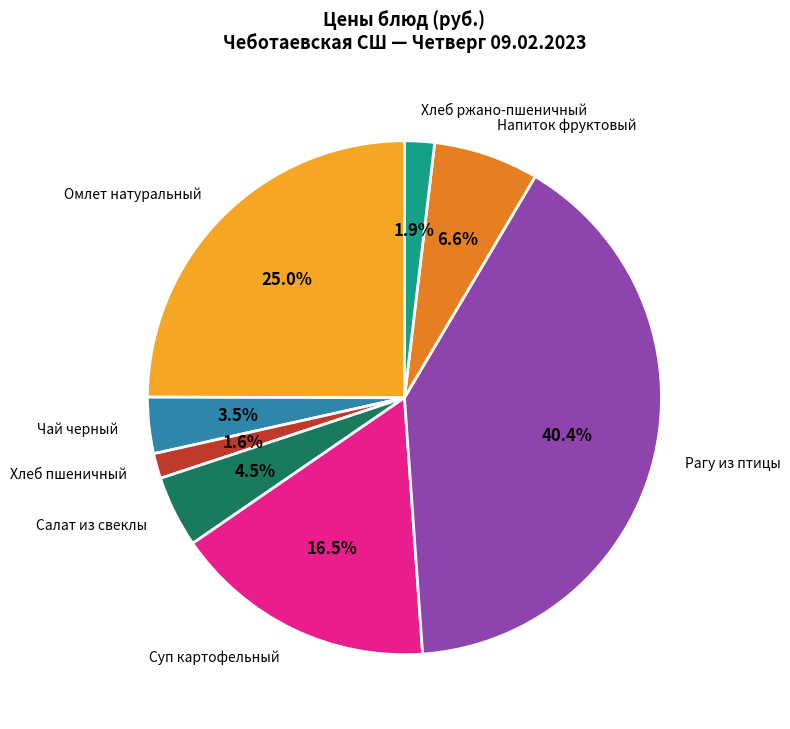

Does Хлеб пшеничный account for over 50% of the chart?

No